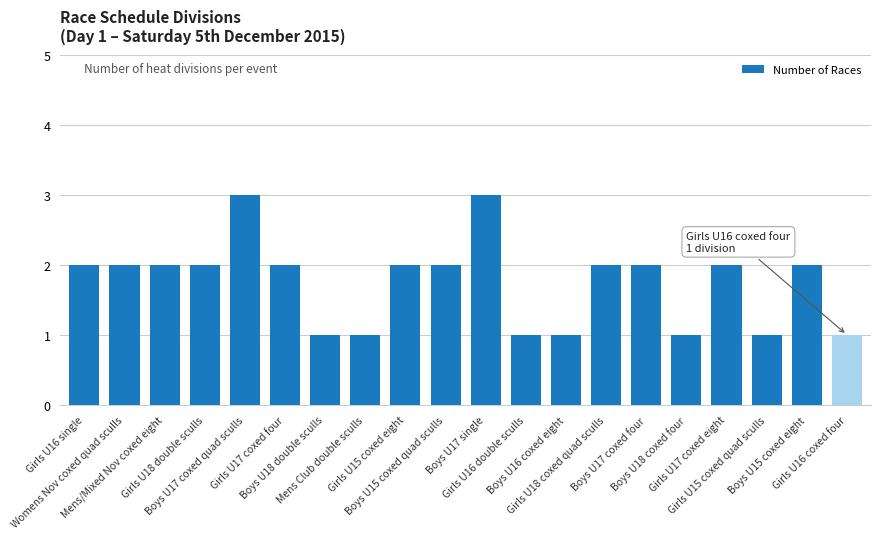

What position from the right is Boys U15 coxed eight?

2